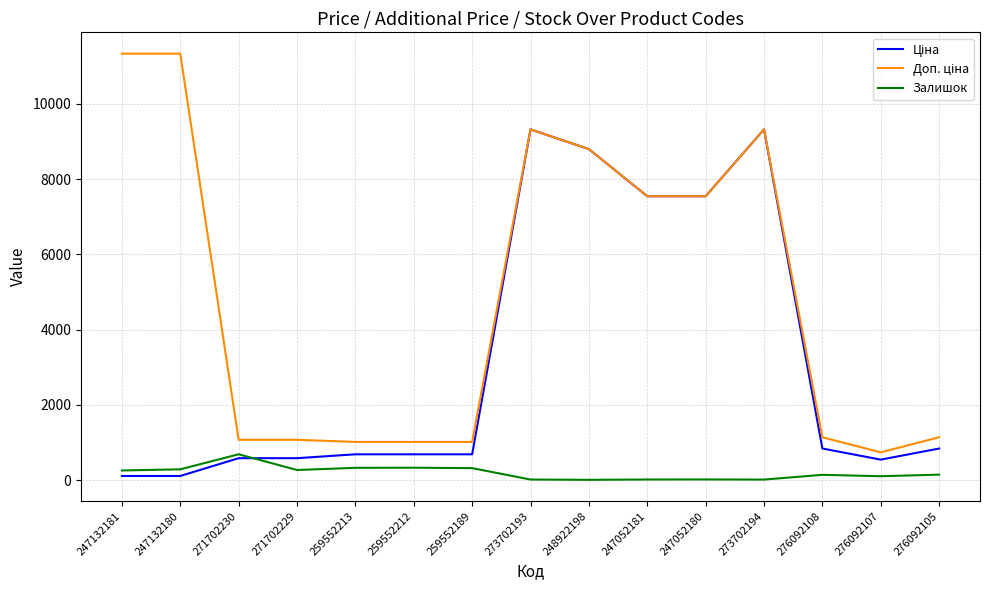

True or false: Залишок has a value of 18.0 at 273702194.

True